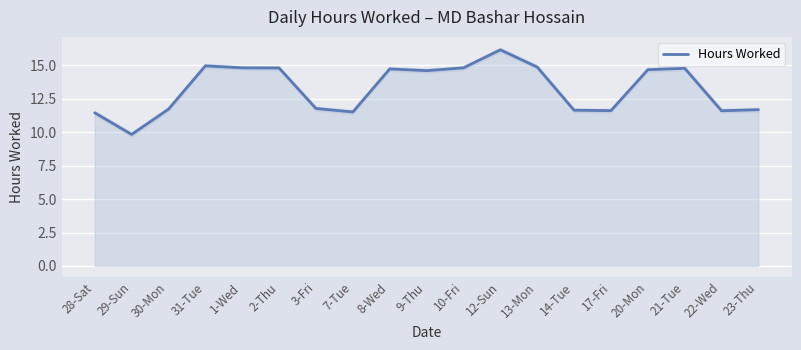

How many lines are shown in the chart?

1